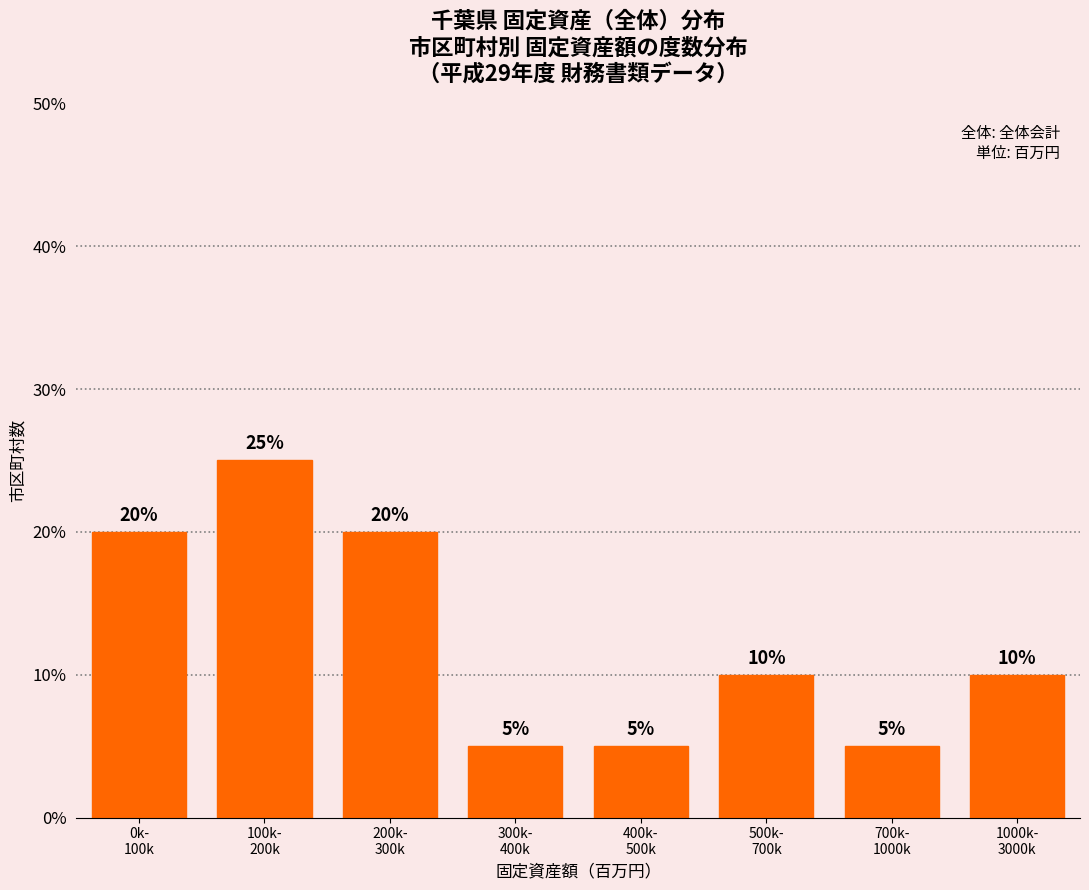

Reading left to right, what are all the values shown in this chart?

20	25	20	5	5	10	5	10